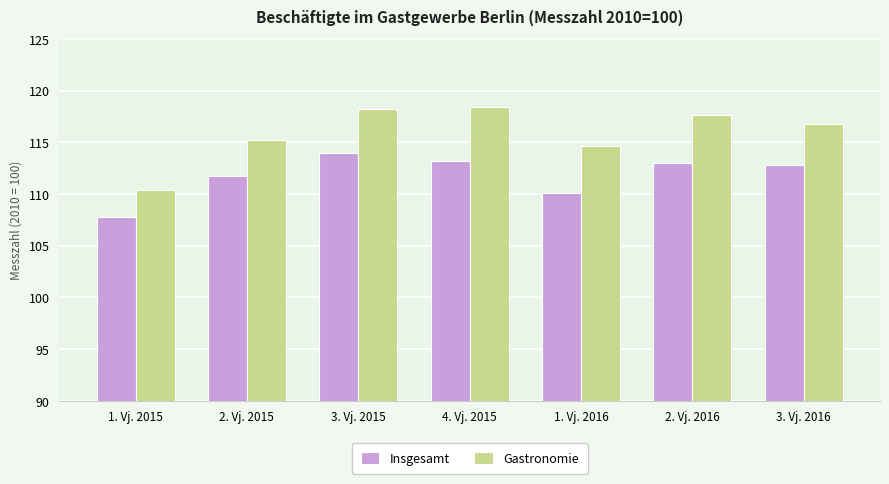

How many categories are shown in the chart?

7